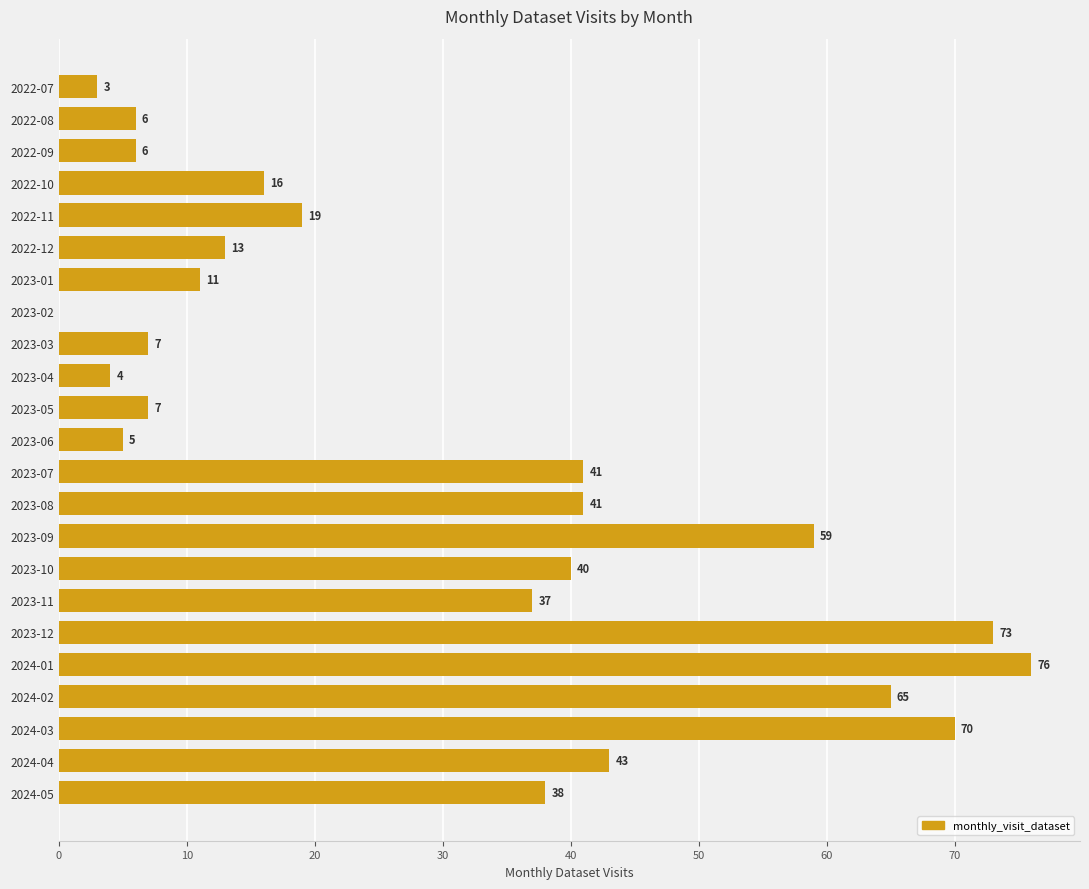

Where is the data nearest to the value 38?

2024-05